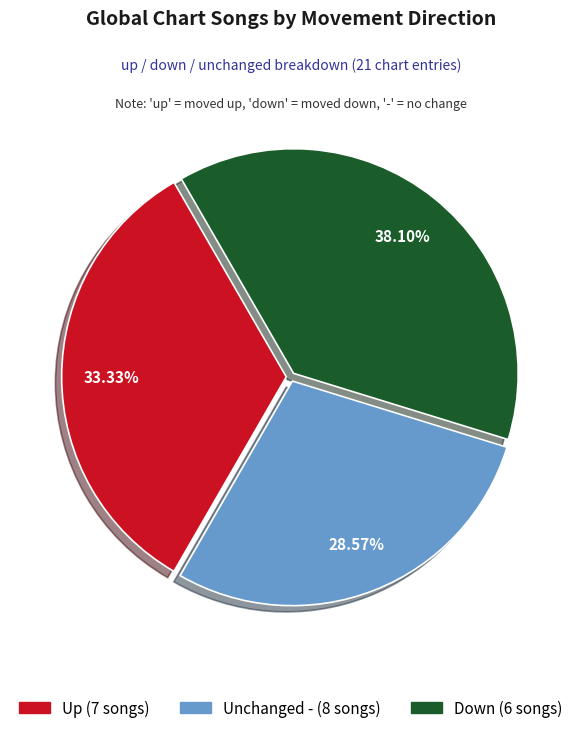

Is there any slice that represents more than half of the pie?

No